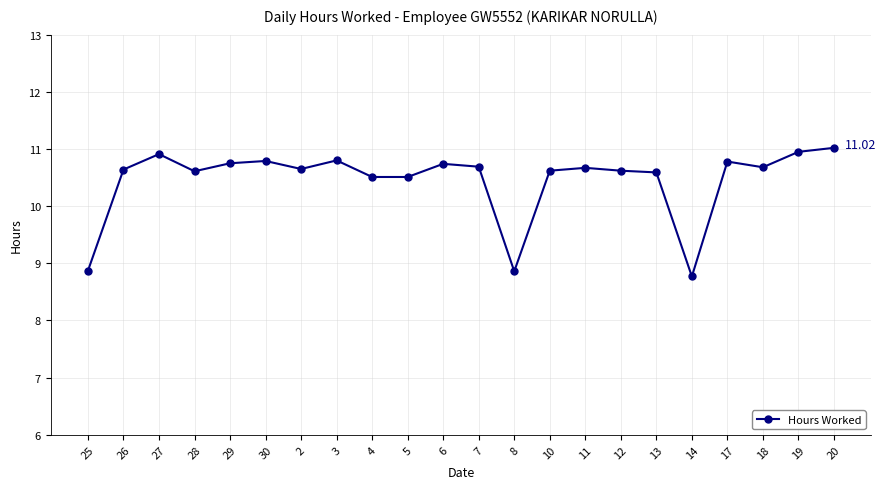

True or false: there are more than 0 points higher than both neighbors.

True